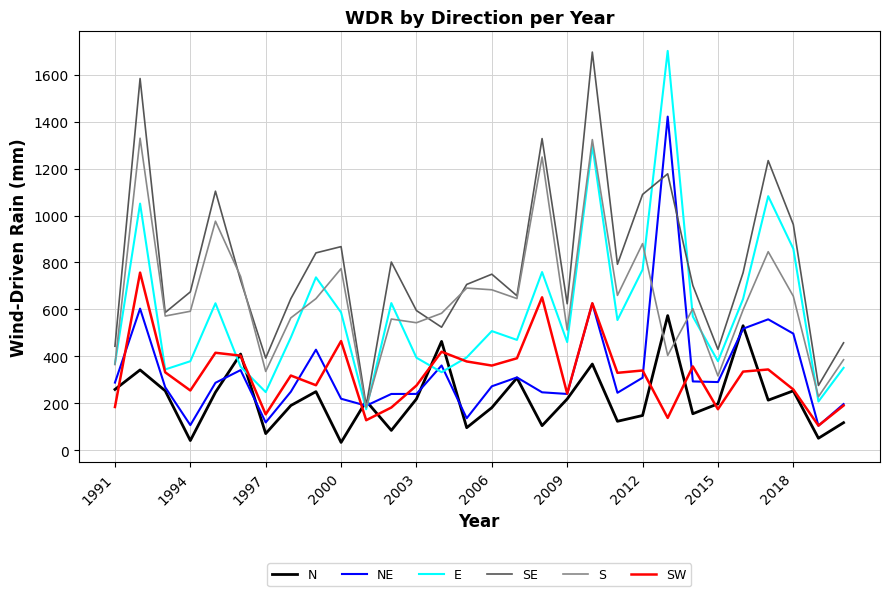

Which series has the largest total across all categories?

SE